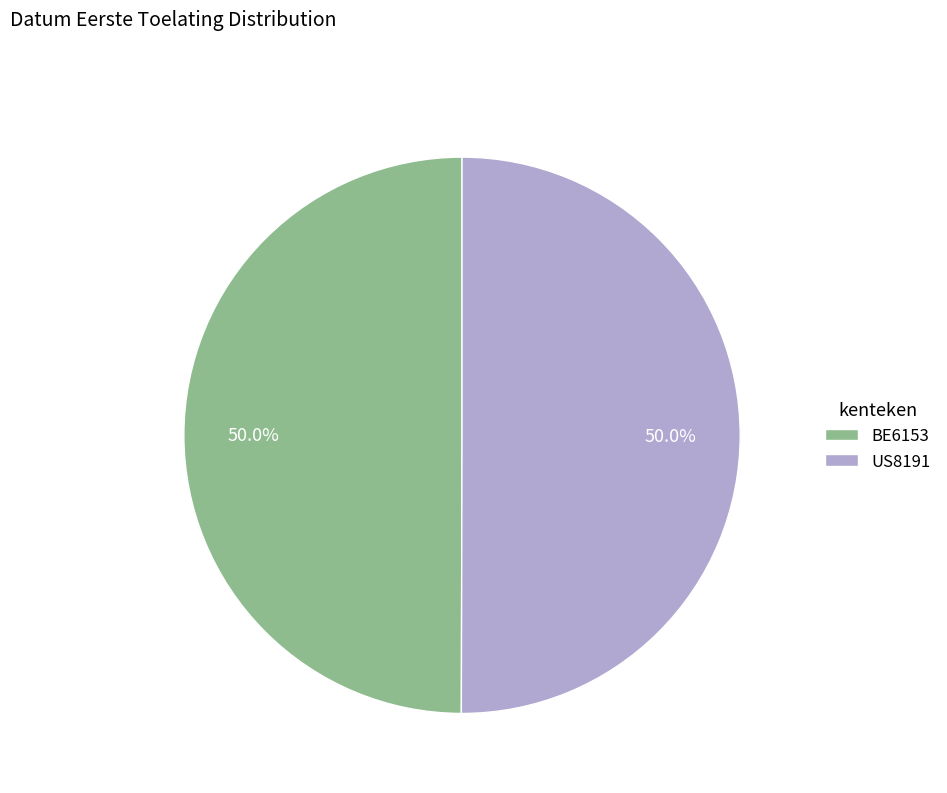

True or false: BE6153 accounts for 63% of the total.

False